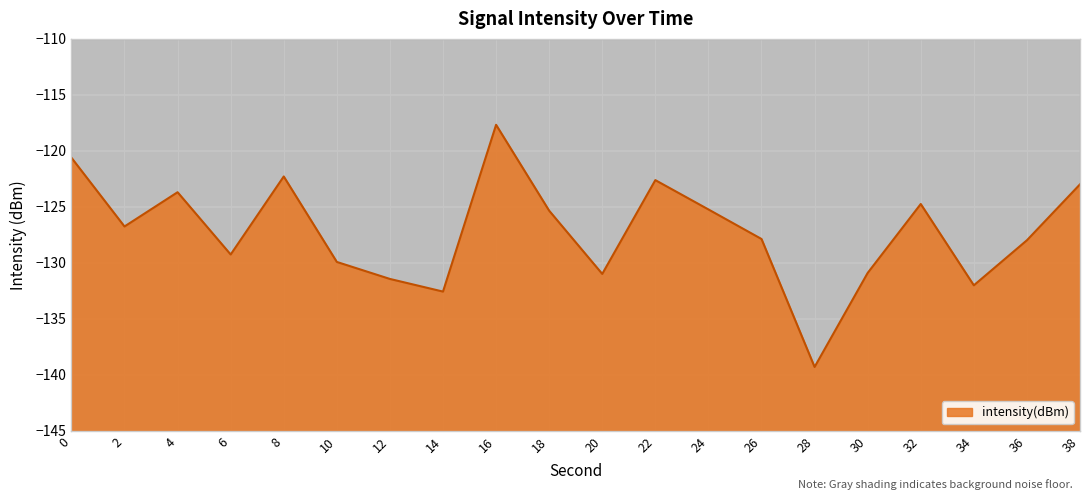

How many distinct data groups are displayed?

1